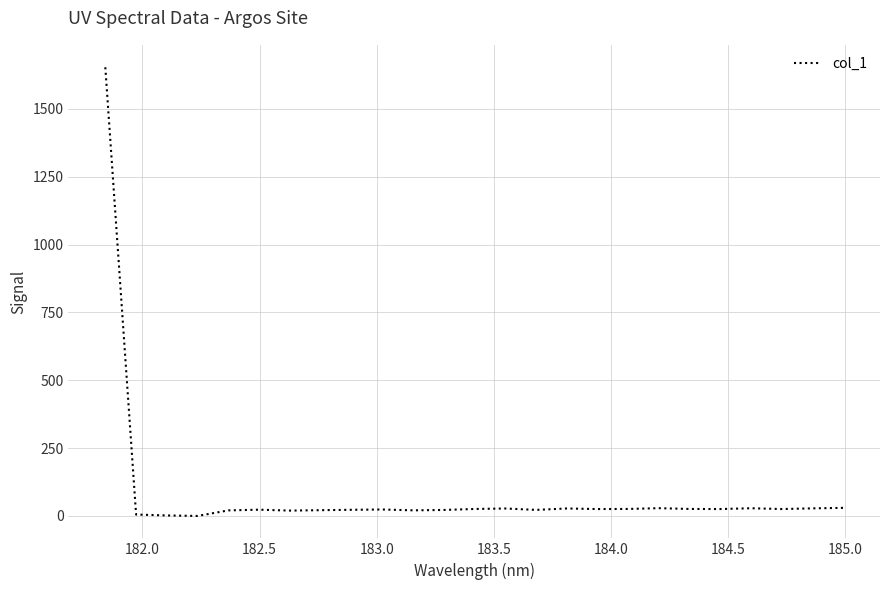

What is the difference between the maximum and minimum values?

1653.3